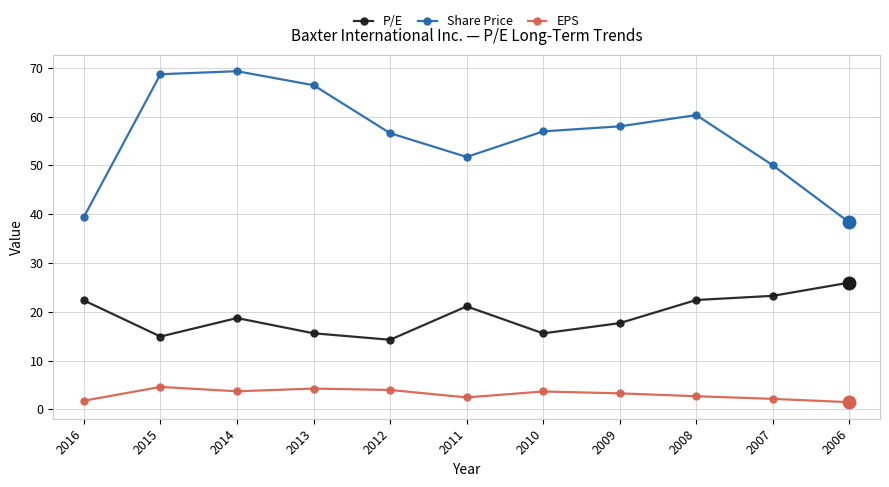

Where is Share Price nearest to the value 53?

2011